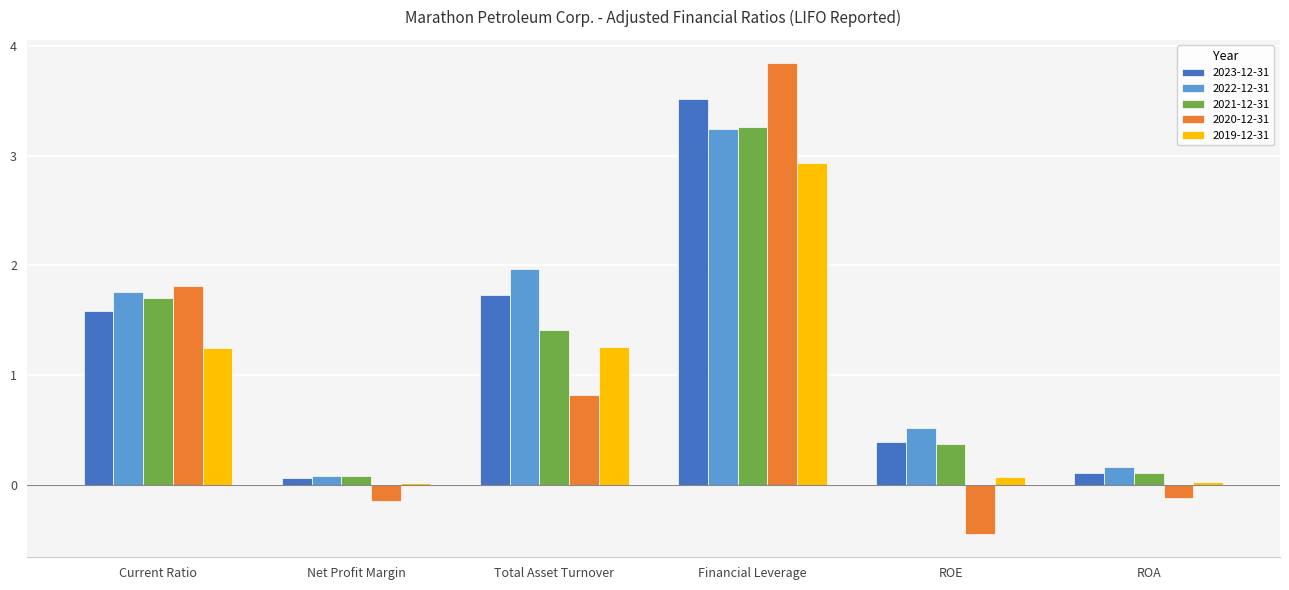

At which category is the sum across all series the highest?

Financial Leverage